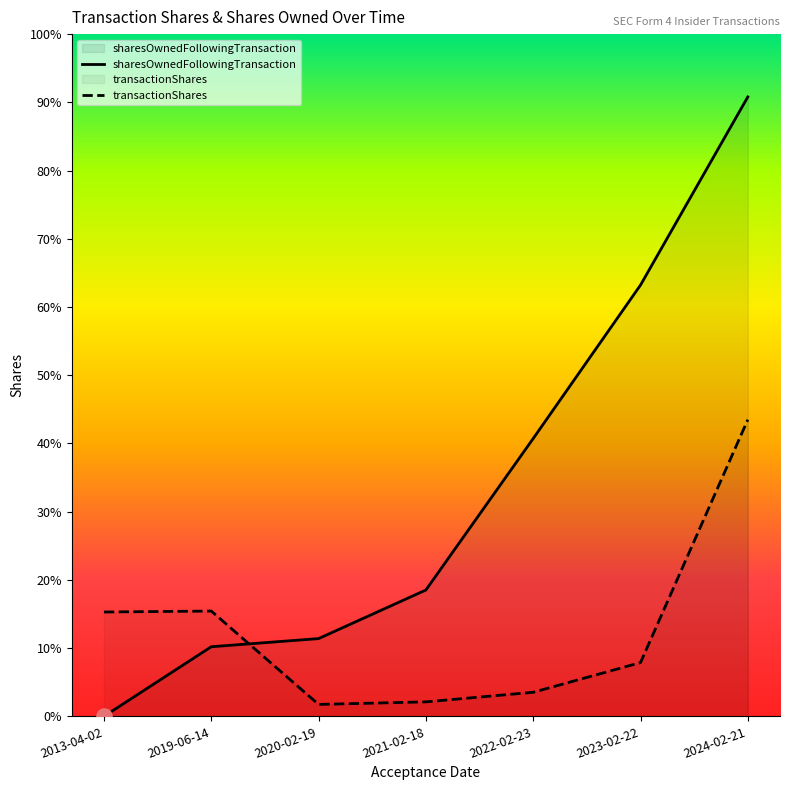

What is the total value across all series at 2019-06-14?

20510